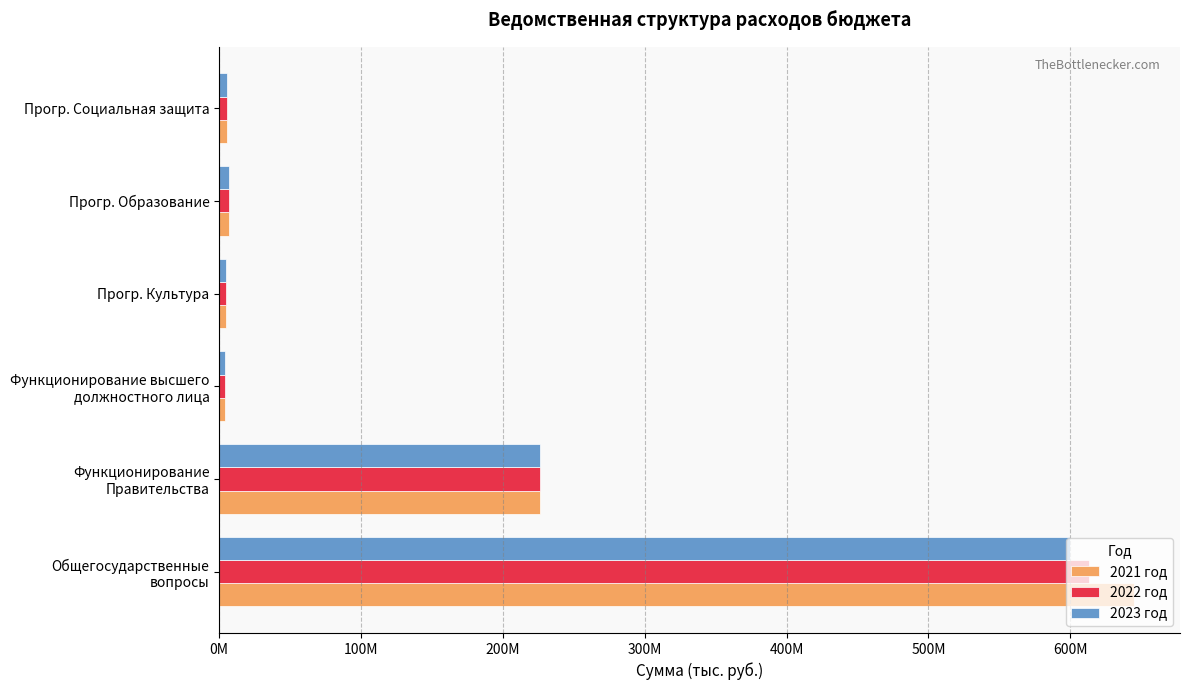

Which series has the largest total across all categories?

2021 год